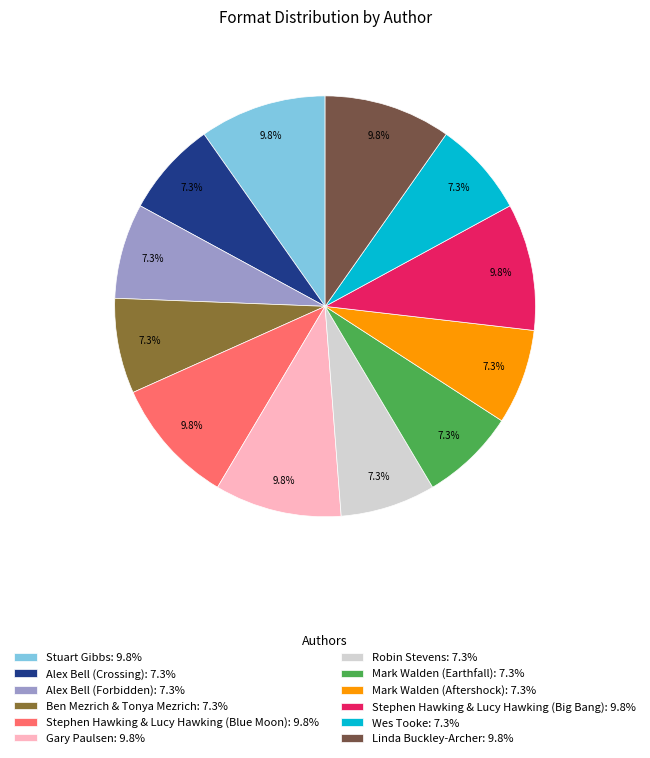

Does Wes Tooke account for over 50% of the chart?

No